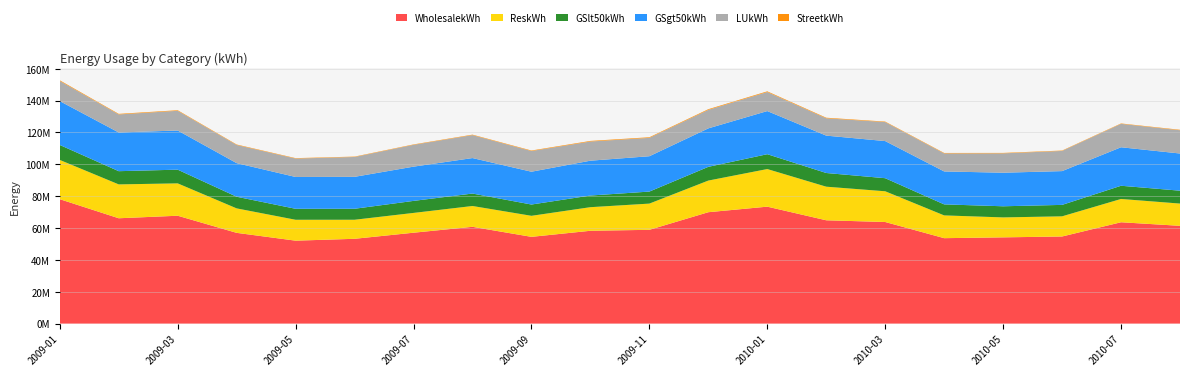

Reading left to right, extract all data points from this chart.

WholesalekWh: 2009-01=78090233.9	2009-02=66114223.9	2009-03=67704548.7	2009-04=56956687.6	2009-05=52049491.9	2009-06=53222452.3	2009-07=57043131.9	2009-08=60742363.8	2009-09=54447224.6	2009-10=58258830.4	2009-11=58858168.2	2009-12=69917491.6	2010-01=73399760.9	2010-02=64846296.5	2010-03=63763855.9	2010-04=53617814.3	2010-05=54126625.3	2010-06=54670951.4	2010-07=63606113.9	2010-08=61367637.6
ReskWh: 2009-01=24633368.9	2009-02=21259564.4	2009-03=20311506.2	2009-04=15355678.4	2009-05=13117710.2	2009-06=11957071.5	2009-07=12423690.2	2009-08=13070512.4	2009-09=13202217.8	2009-10=14811561.4	2009-11=16459360.3	2009-12=19859508.1	2010-01=23606855.7	2010-02=21091517.4	2010-03=19291304.6	2010-04=14289179.9	2010-05=12526333.2	2010-06=12654046.7	2010-07=14622071.7	2010-08=13964183.3
GSlt50kWh: 2009-01=9405720.8	2009-02=8296015.0	2009-03=8604597.3	2009-04=7316308.4	2009-05=6892994.1	2009-06=6896984.1	2009-07=7547793.2	2009-08=7818900.3	2009-09=7086905.3	2009-10=7315482.8	2009-11=7548115.7	2009-12=8620869.8	2010-01=9325181.3	2010-02=8591993.1	2010-03=8207095.9	2010-04=6918818.9	2010-05=6986125.8	2010-06=7185164.9	2010-07=8291002.0	2010-08=8091227.4
GSgt50kWh: 2009-01=27533756.6	2009-02=24291631.5	2009-03=24586605.8	2009-04=21089323.4	2009-05=19975230.1	2009-06=20048133.7	2009-07=21499529.2	2009-08=22275252.3	2009-09=20599806.4	2009-10=21874263.1	2009-11=22191761.8	2009-12=24151995.9	2010-01=27078016.3	2010-02=23463051.9	2010-03=23312331.3	2010-04=20685922.2	2010-05=21075021.9	2010-06=21210428.4	2010-07=24170485.5	2010-08=23341072.2
LUkWh: 2009-01=12630235.1	2009-02=11333821.5	2009-03=12370923.9	2009-04=11402691.3	2009-05=11555213.6	2009-06=12458106.4	2009-07=13695389.1	2009-08=14408989.2	2009-09=12983020.7	2009-10=12029943.0	2009-11=11523934.0	2009-12=11610601.0	2010-01=11955217.0	2010-02=10874740.4	2010-03=11920294.5	2010-04=11299278.2	2010-05=12141816.9	2010-06=12649401.5	2010-07=14680604.8	2010-08=14598500.3
StreetkWh: 2009-01=427665.0	2009-02=355742.0	2009-03=350654.0	2009-04=295647.0	2009-05=266705.0	2009-06=238688.0	2009-07=256302.0	2009-08=290139.0	2009-09=322623.0	2009-10=378253.0	2009-11=388261.0	2009-12=421505.5	2010-01=428329.0	2010-02=363977.0	2010-03=306930.0	2010-04=295834.0	2010-05=280852.0	2010-06=247760.0	2010-07=257789.0	2010-08=292093.0